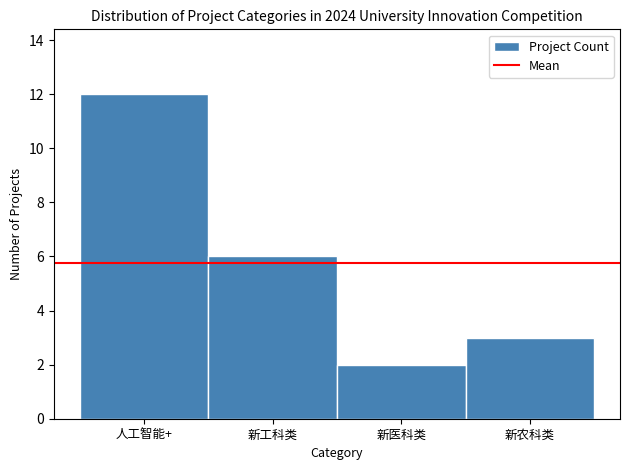

Reading right to left, extract all data points from this chart.

3	2	6	12